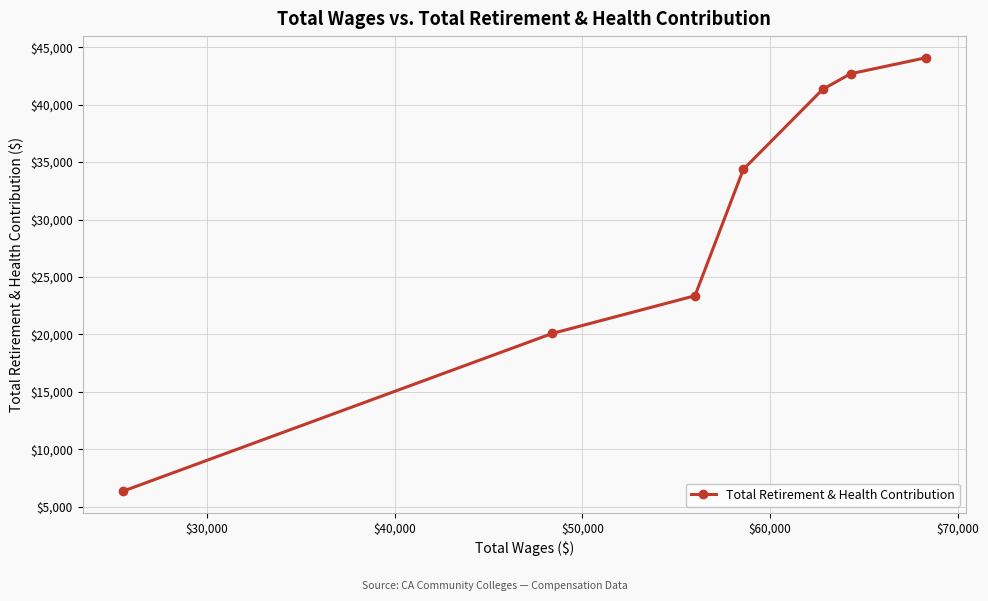

What is the value of the 2nd point from the left?

20079